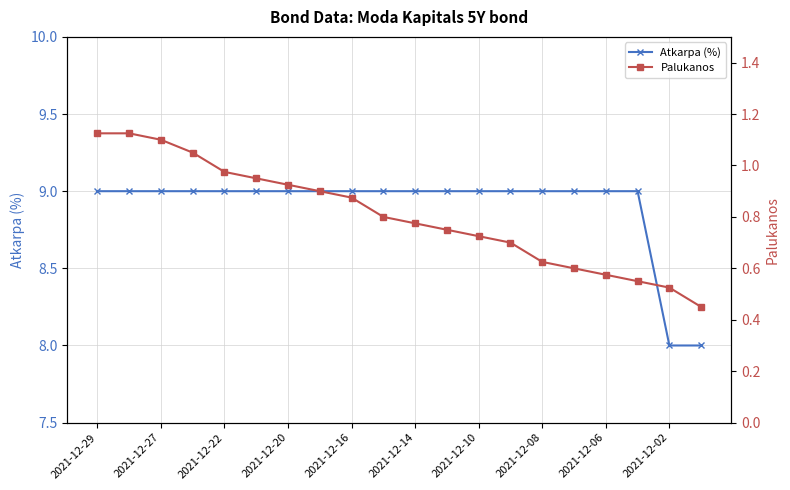

True or false: Atkarpa (%) has more than 2 points higher than both neighbors.

False